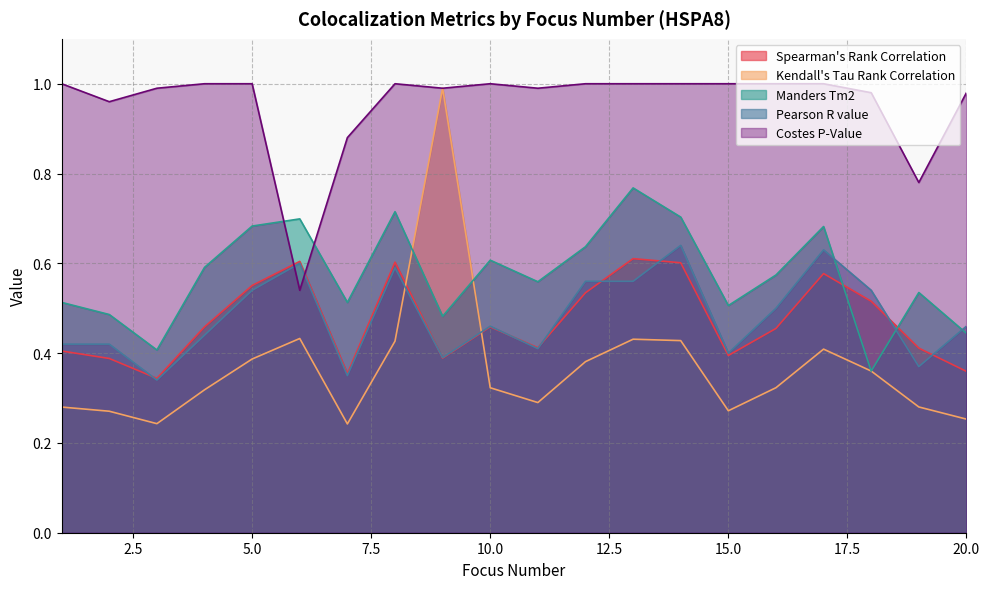

Is it true that Manders Tm2 equals 0.3 at 15.0?

False